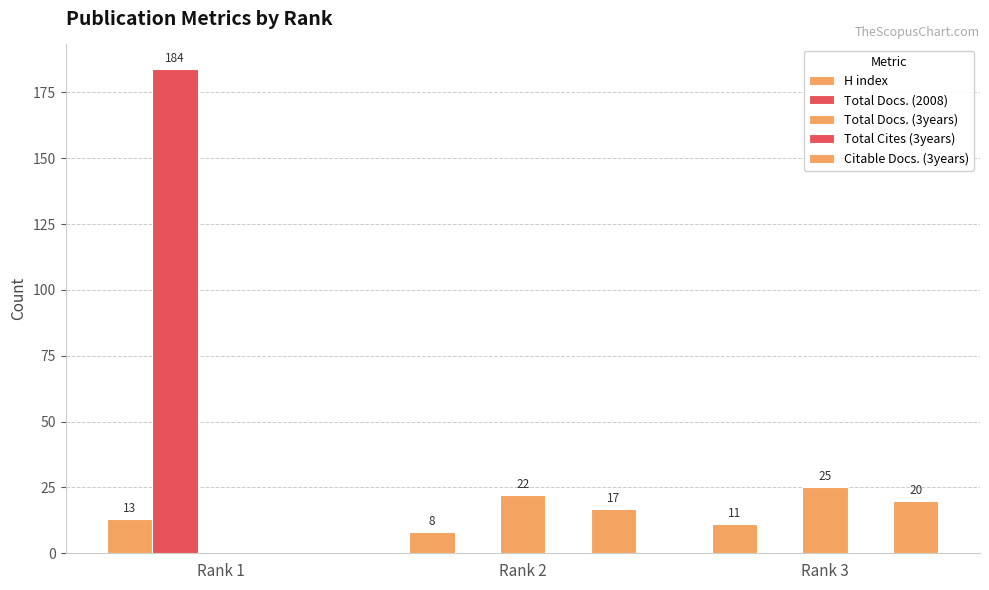

What is the spread (max minus min) of values at Rank 3?

25